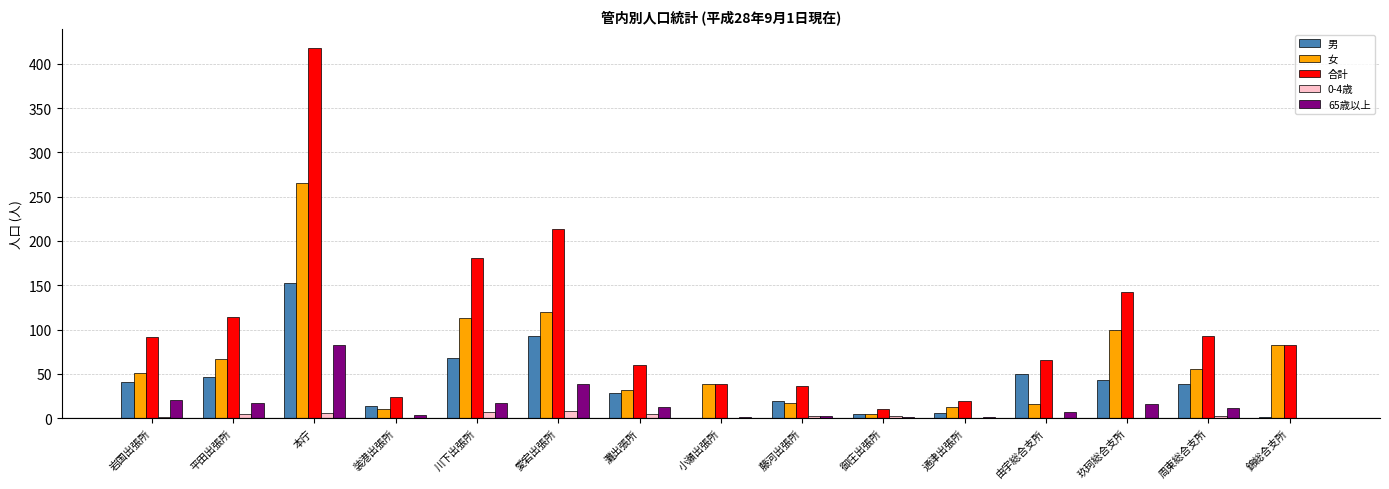

Which category has the highest value across all series?

本庁